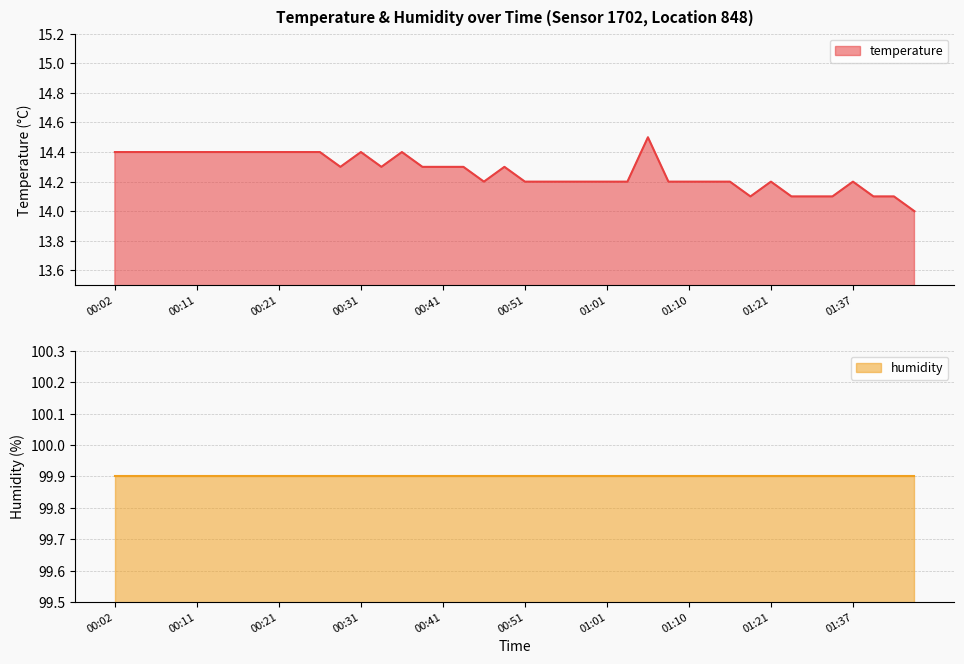

How many data points does each series have?

40